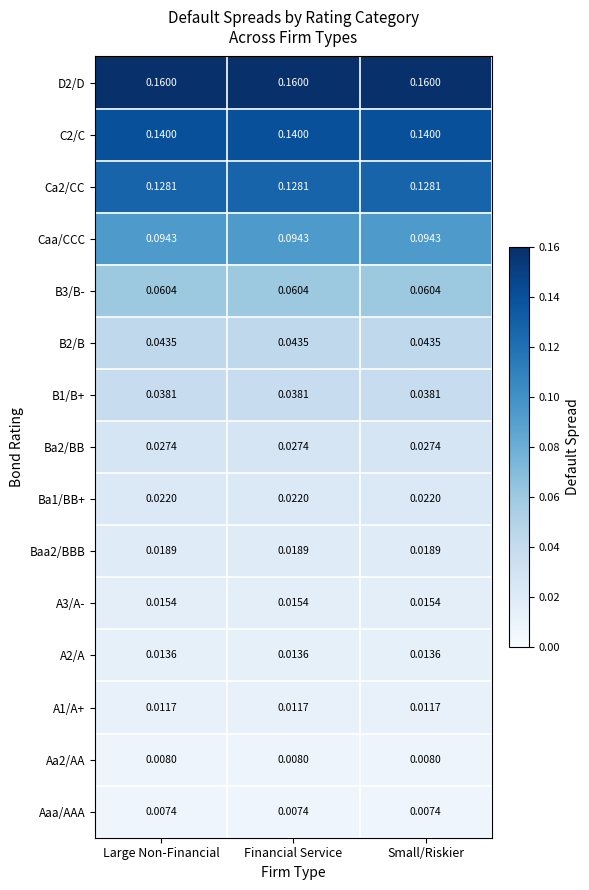

Is the value of Ba2/BB at Large Non-Financial greater than the value of C2/C at Large Non-Financial?

No